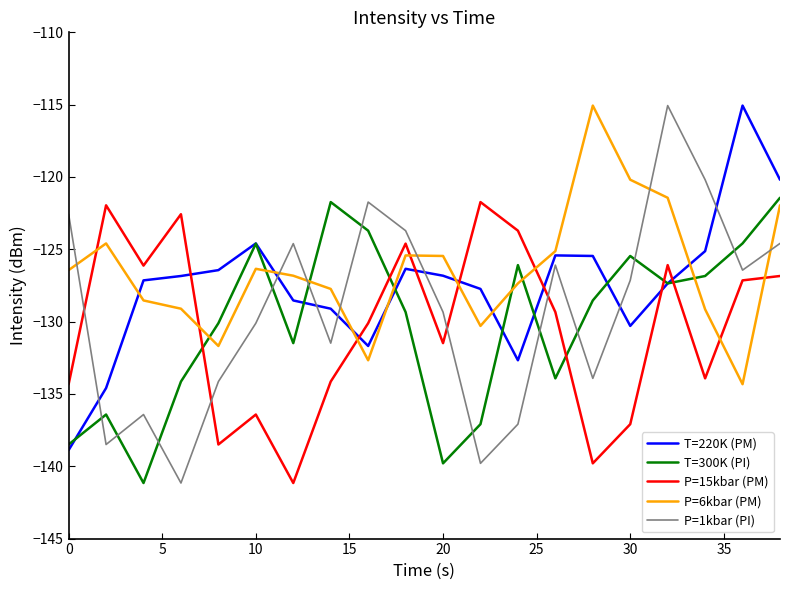

Does the chart display data point markers on the line(s)?

No